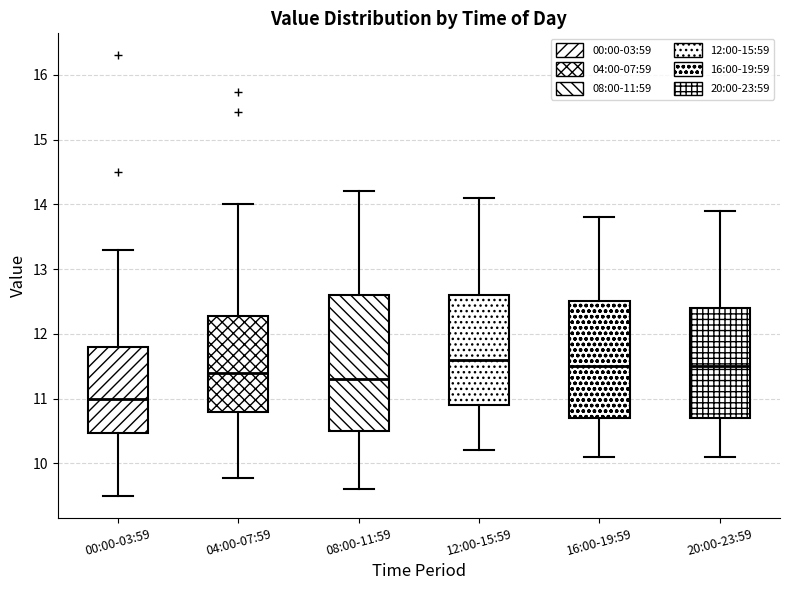

Which box has the lowest median line?

00:00-03:59